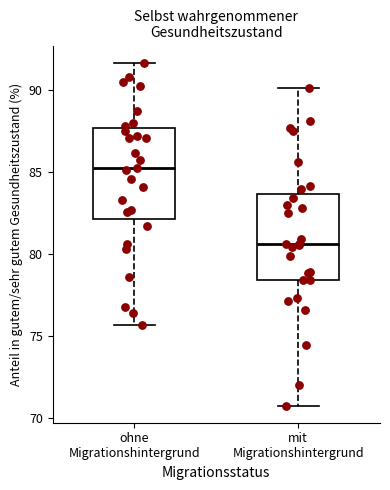

Which box's median line is the lowest?

mit Migrationshintergrund